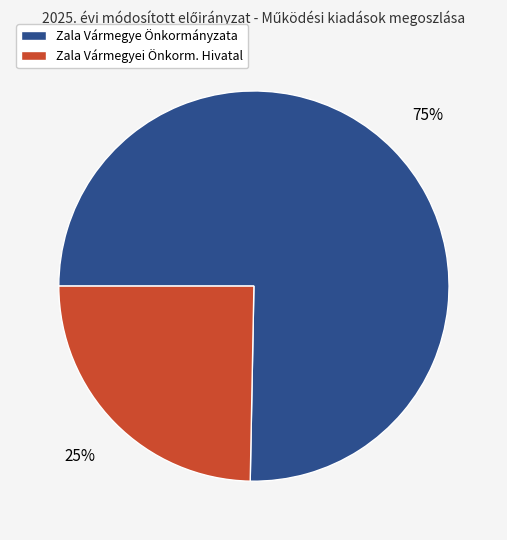

Does any single category account for the majority?

Yes